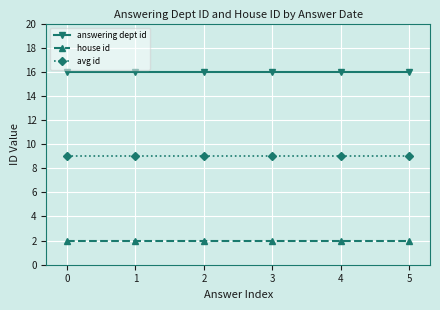

Reading left to right, transcribe all the data shown in this chart.

answering dept id: 0=16	1=16	2=16	3=16	4=16	5=16
house id: 0=2	1=2	2=2	3=2	4=2	5=2
avg id: 0=9	1=9	2=9	3=9	4=9	5=9